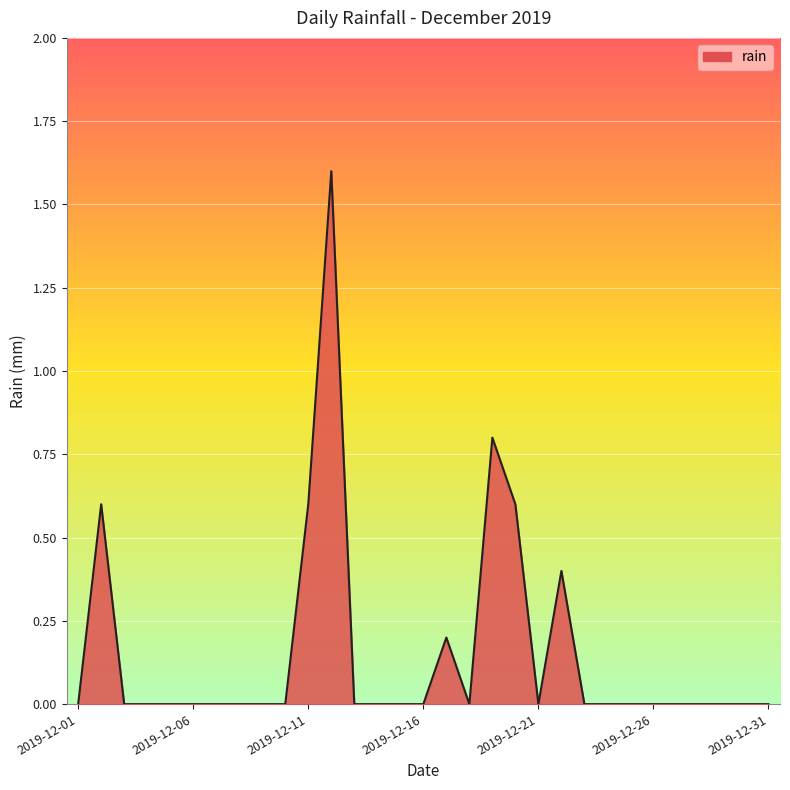

How many values are between 0 and 1?

30